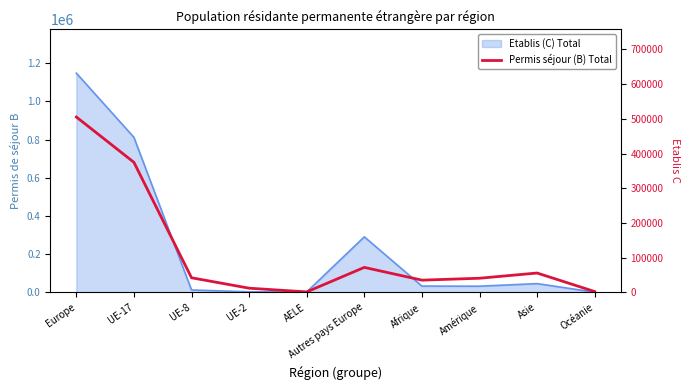

What is the value of the 6th point from the left?

72013